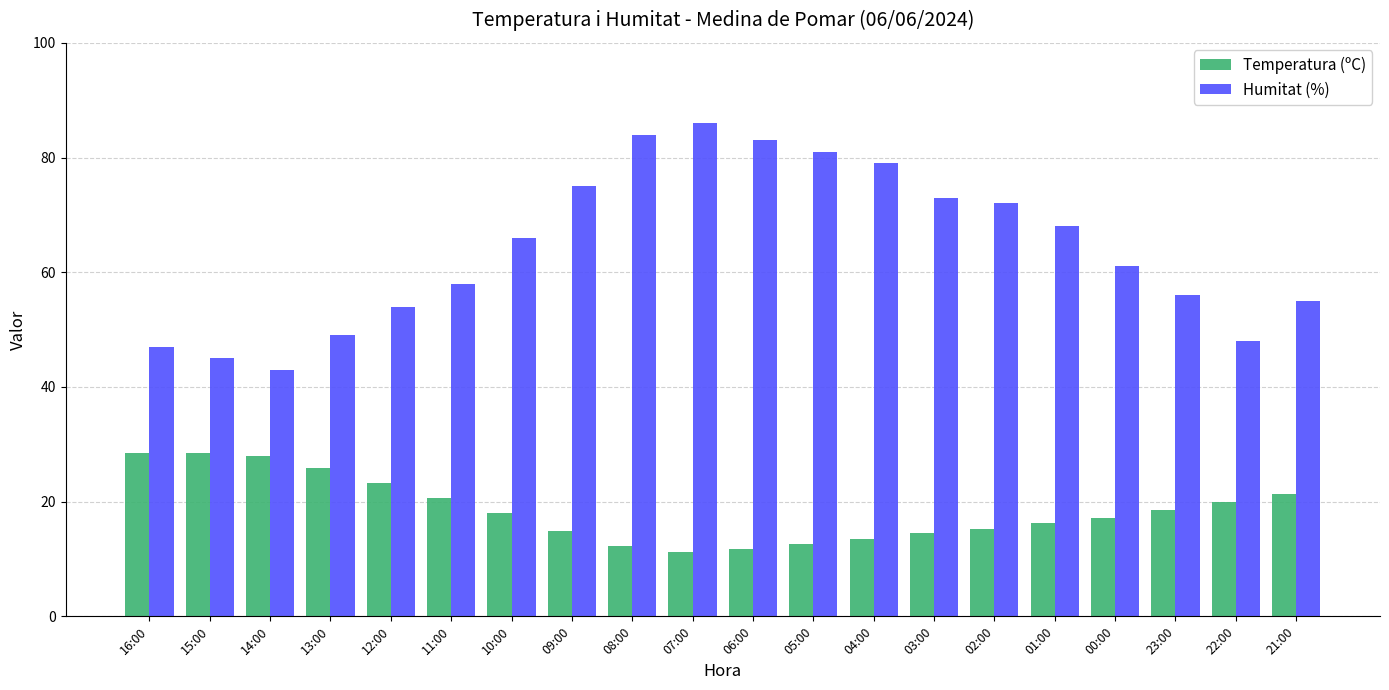

List the series in order of their overall mean, lowest first.

Temperatura (ºC), Humitat (%)